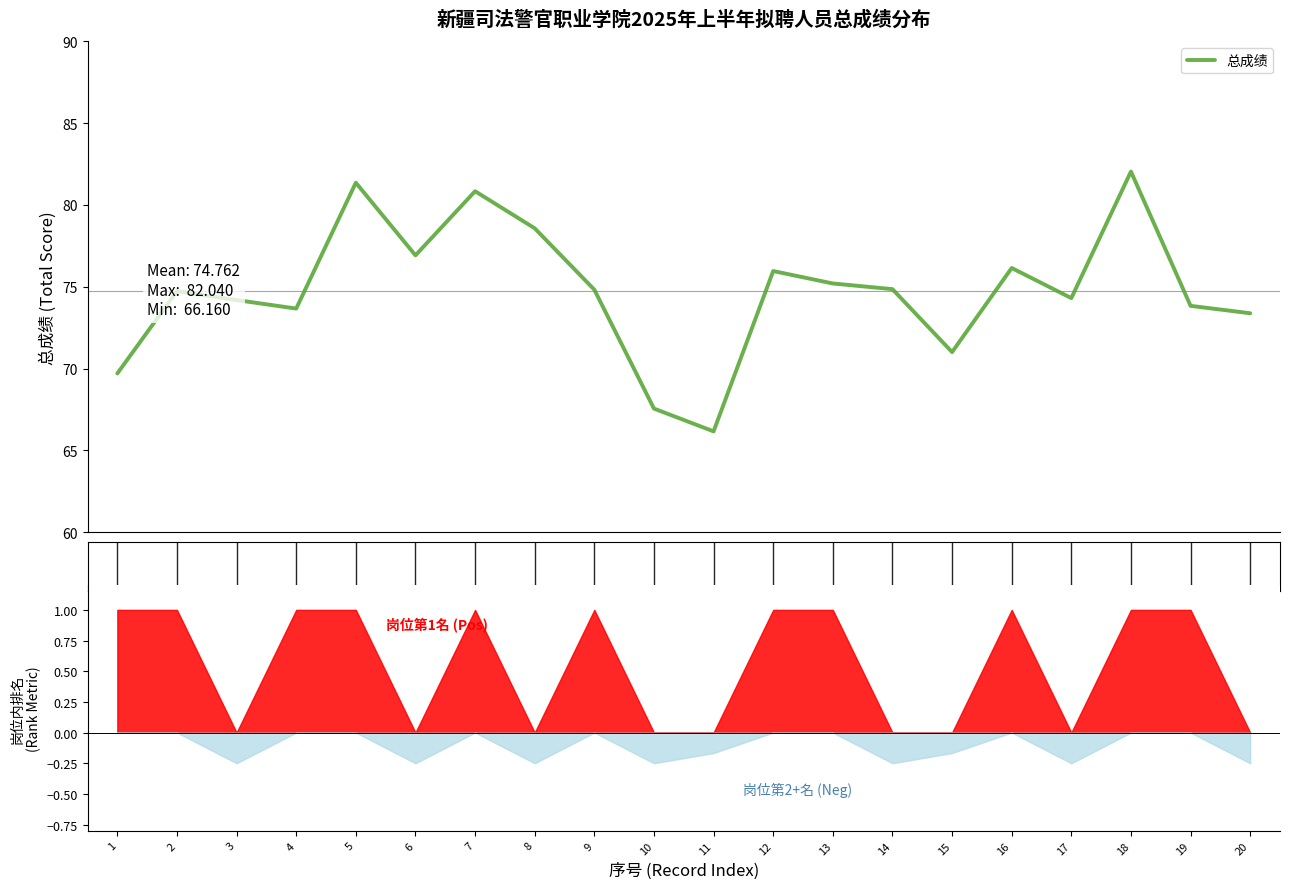

What is the value of the 17th point from the left?

74.3